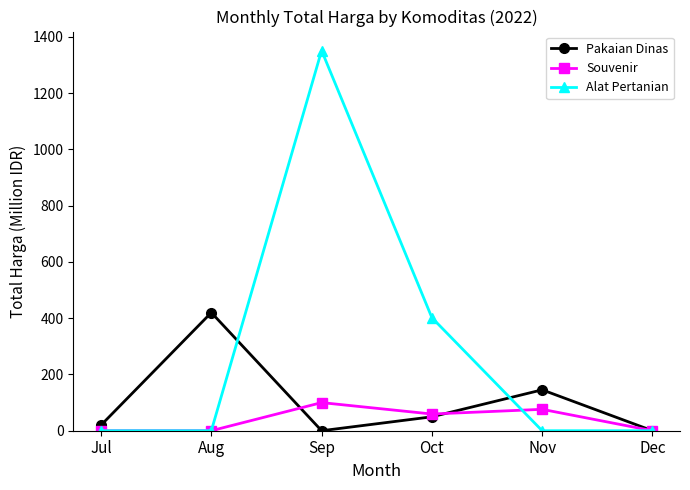

Rank the series by their average value, from lowest to highest.

Souvenir, Pakaian Dinas, Alat Pertanian